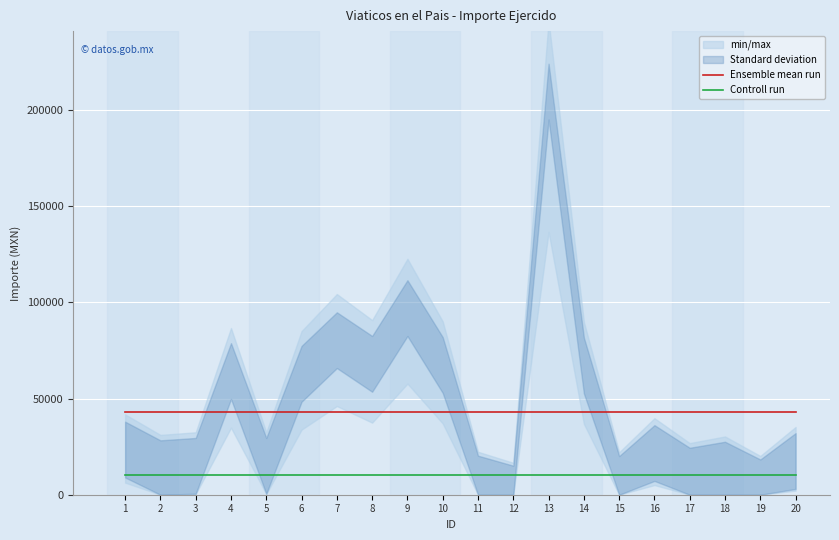

List the series in order of their overall mean, lowest first.

Controll run, Ensemble mean run